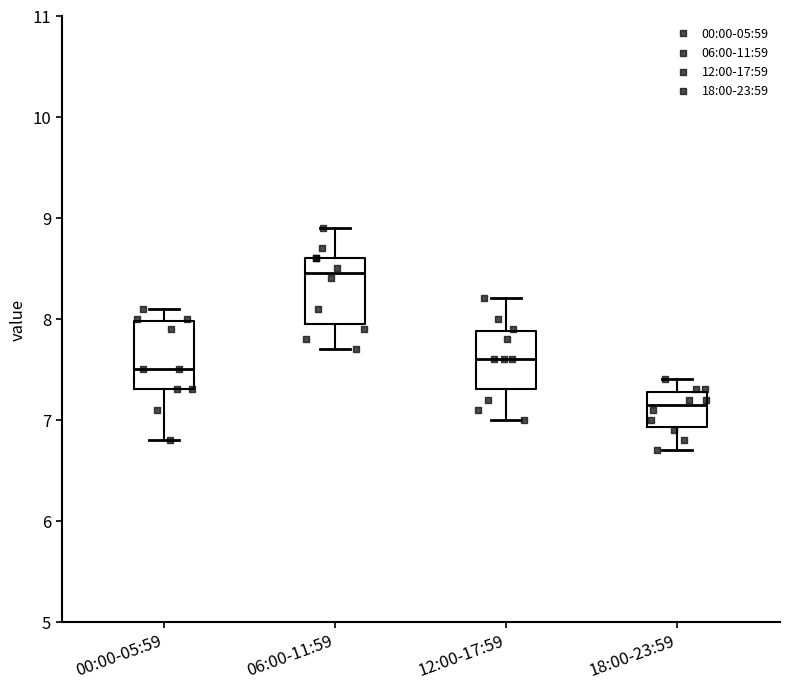

Which box's median line is the highest?

06:00-11:59